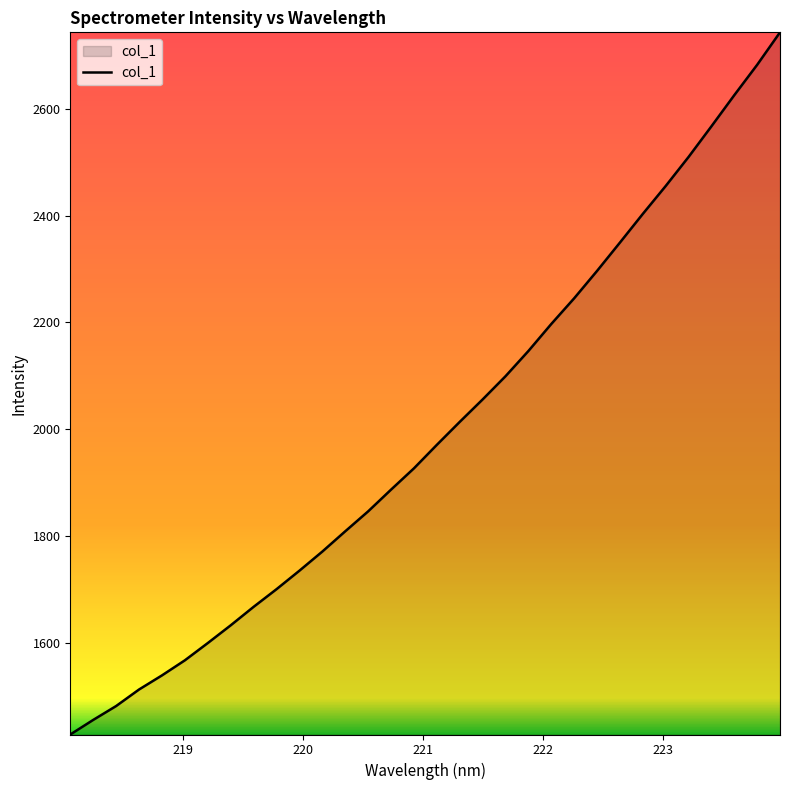

What is the difference between the second highest and minimum values?

1254.4